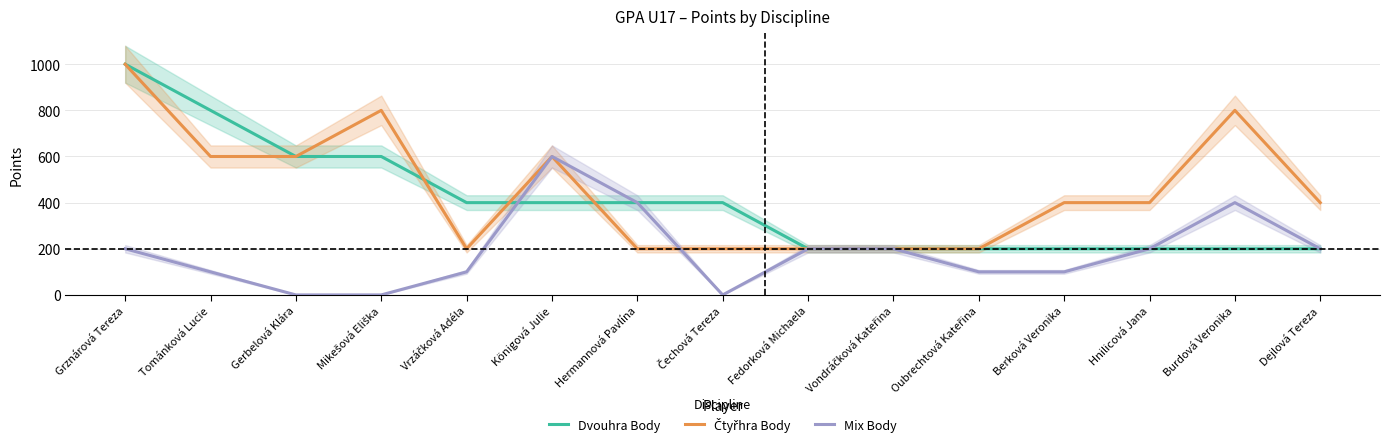

Which series has the largest total across all categories?

Čtyřhra Body